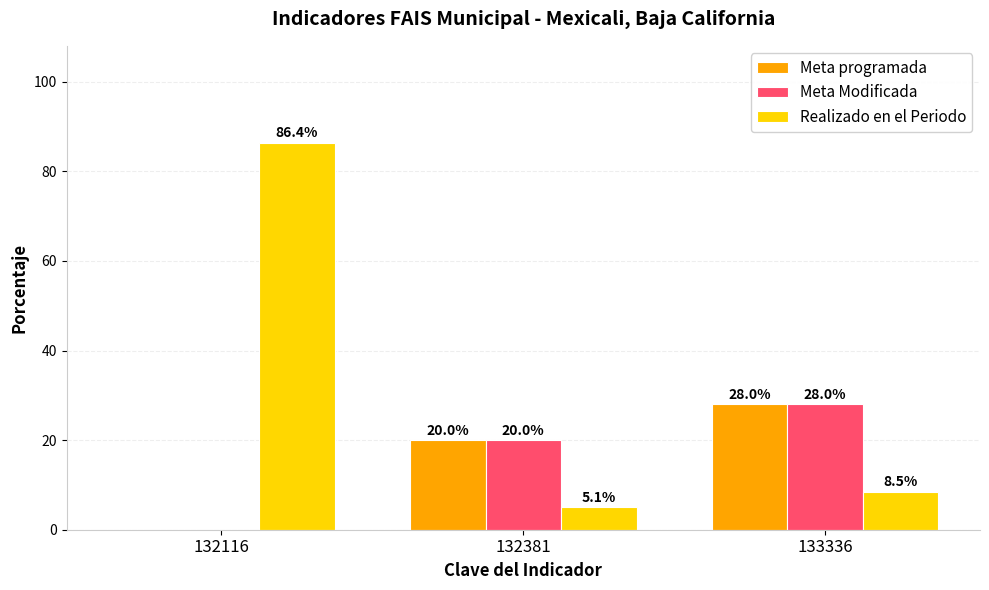

Reading left to right, extract all data points from this chart.

Meta programada: 132116=0.0	132381=20.0	133336=28.0
Meta Modificada: 132116=0.0	132381=20.0	133336=28.0
Realizado en el Periodo: 132116=86.4	132381=5.1	133336=8.5